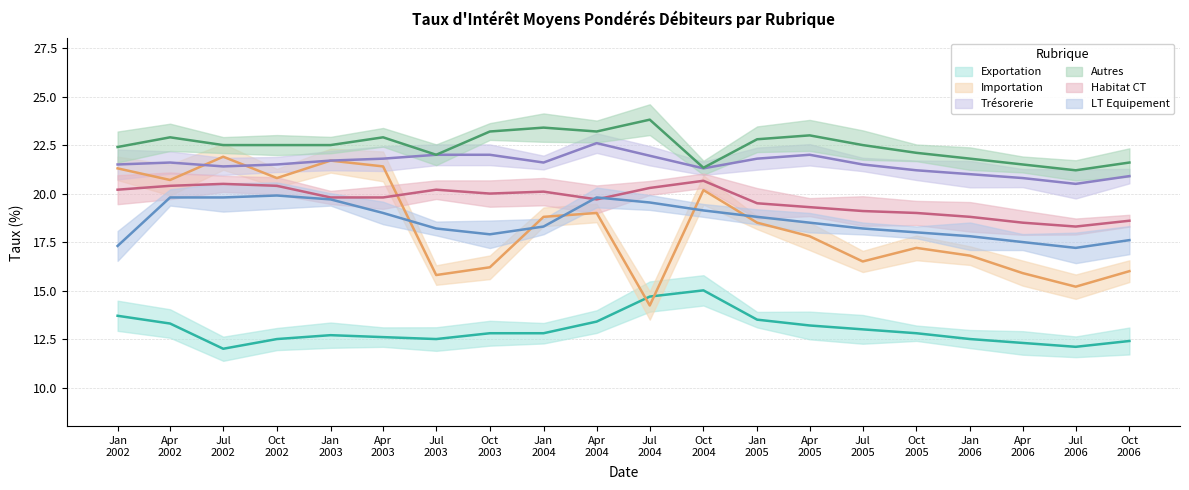

What is the label of the 16th point from the right?

2003-01-01